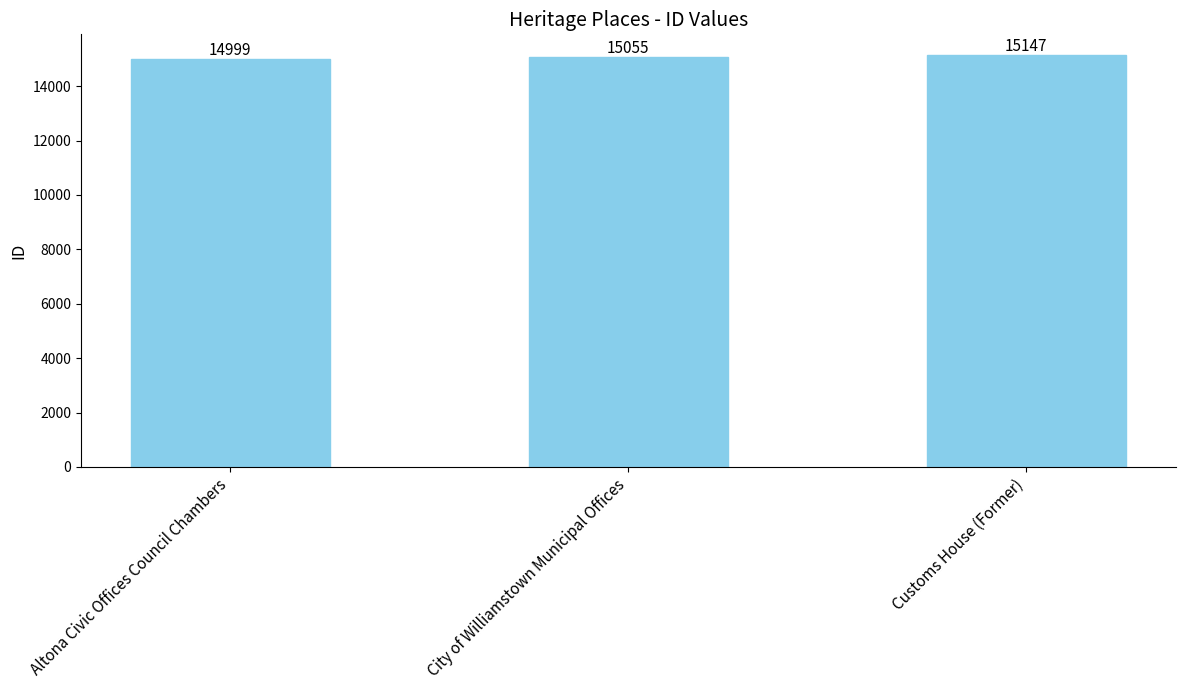

Rank the categories by value from lowest to highest.

Altona Civic Offices Council Chambers, City of Williamstown Municipal Offices, Customs House (Former)